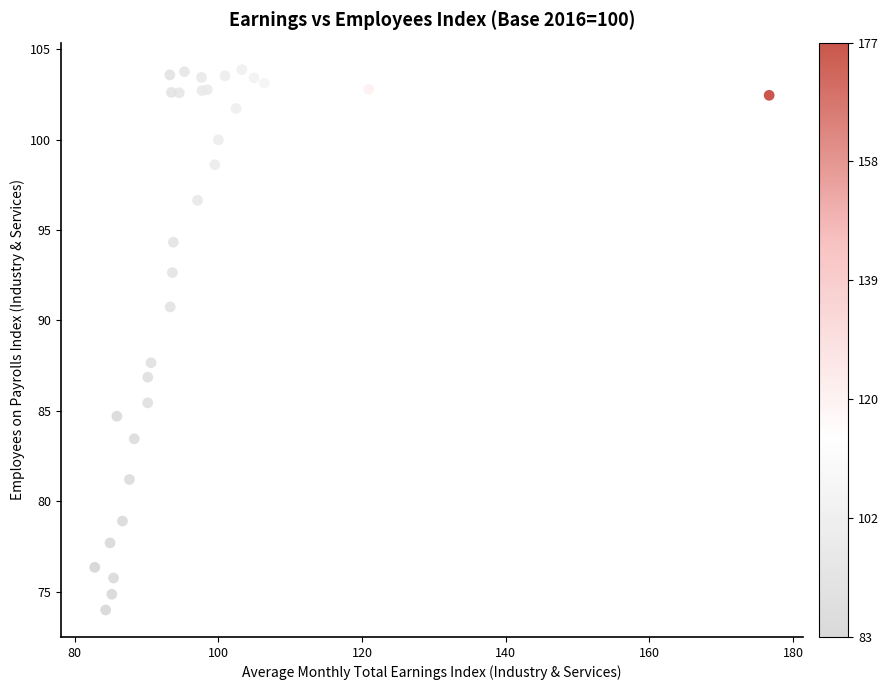

What Y value in the scatter plot is closest to 88?

87.7